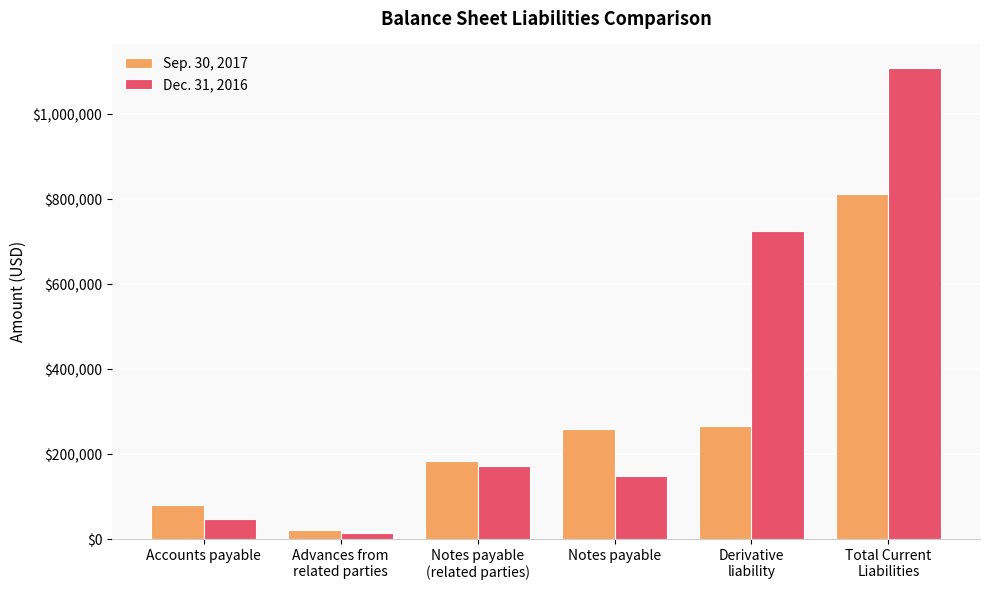

What is the difference between the maximum and minimum values in the Dec. 31, 2016 series?

1093863